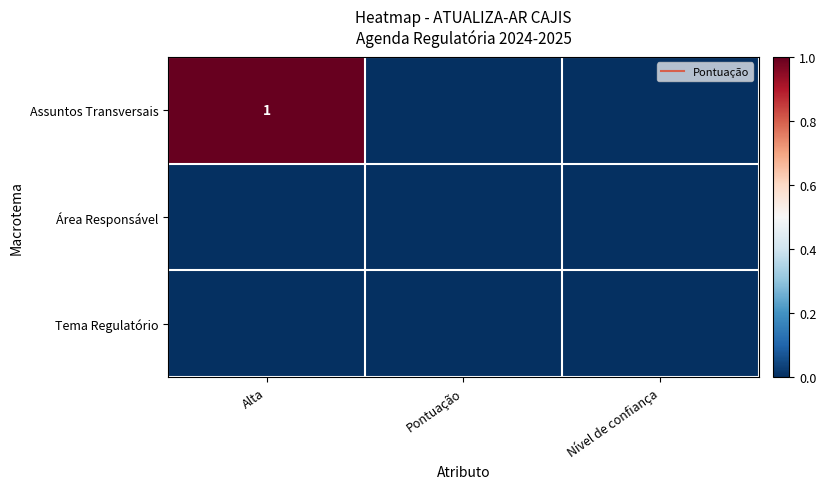

At which category is the sum across all series the highest?

Alta